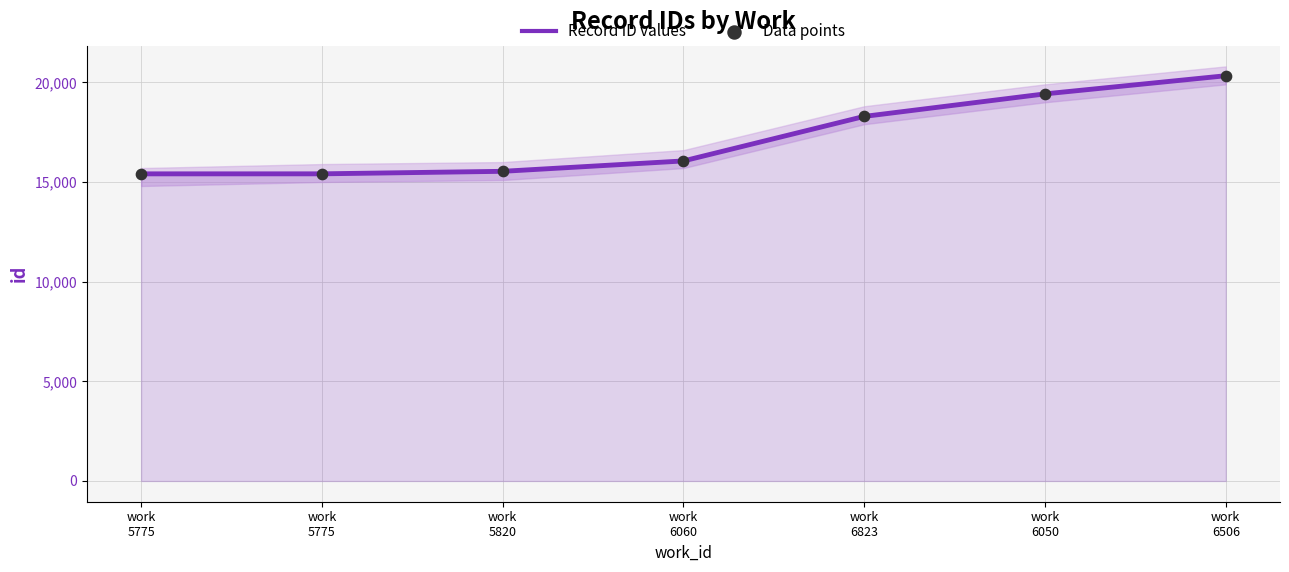

What is the total value across all series at work
6506?

40664